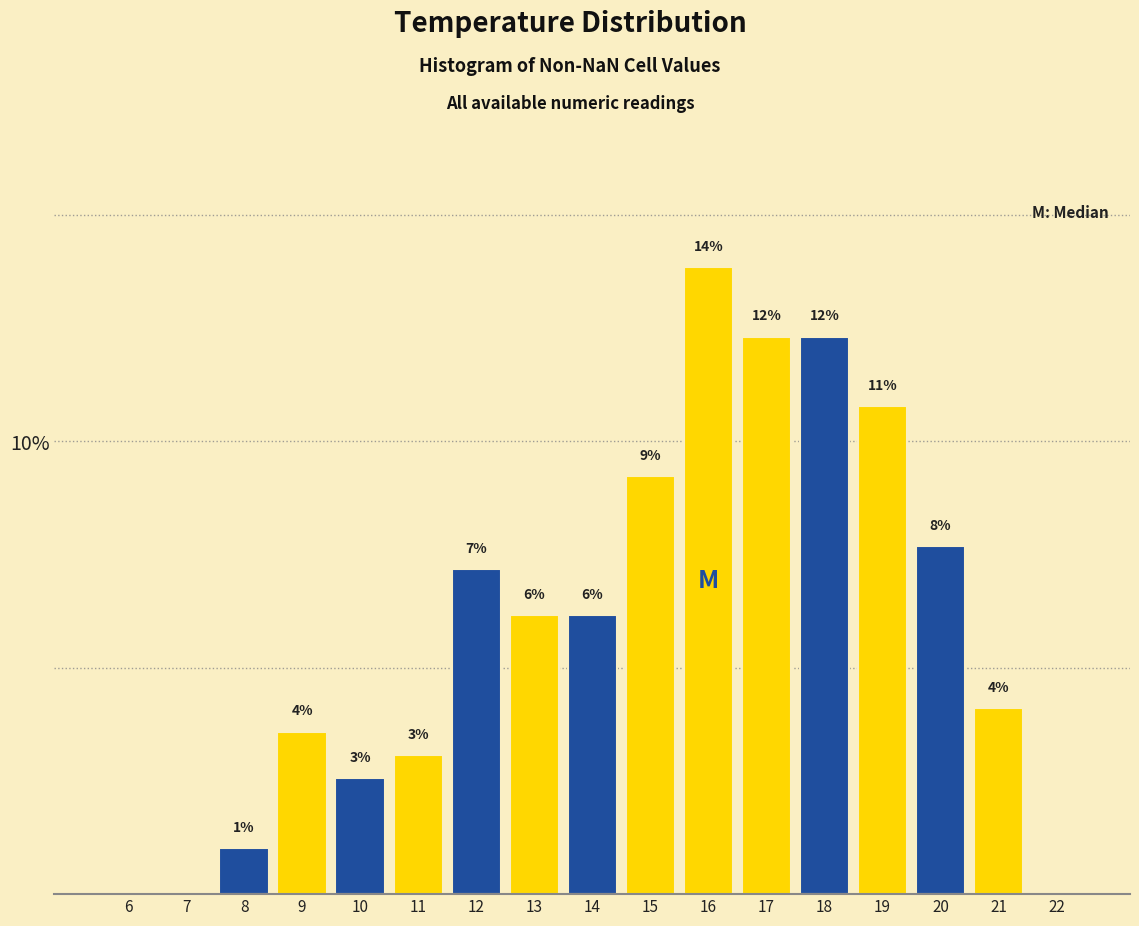

Are the bars horizontal?

No